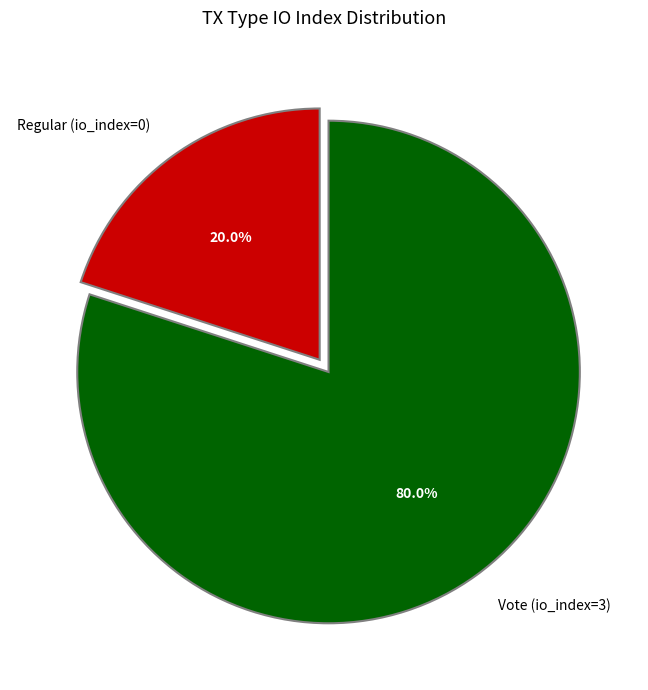

Is Vote (io_index=3) the majority of the pie?

Yes